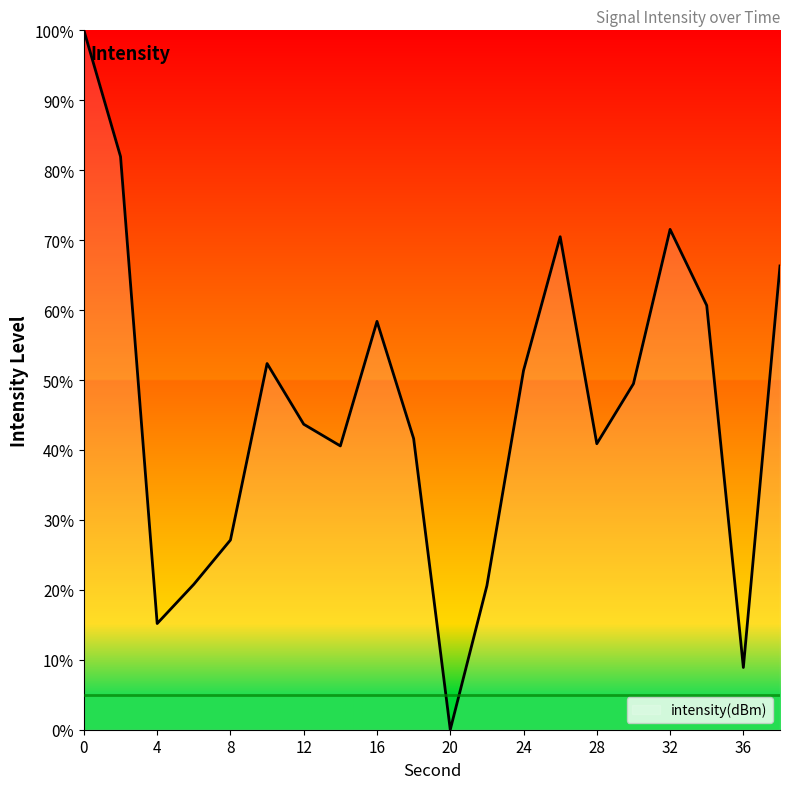

What is the maximum value shown in the chart?

100.0